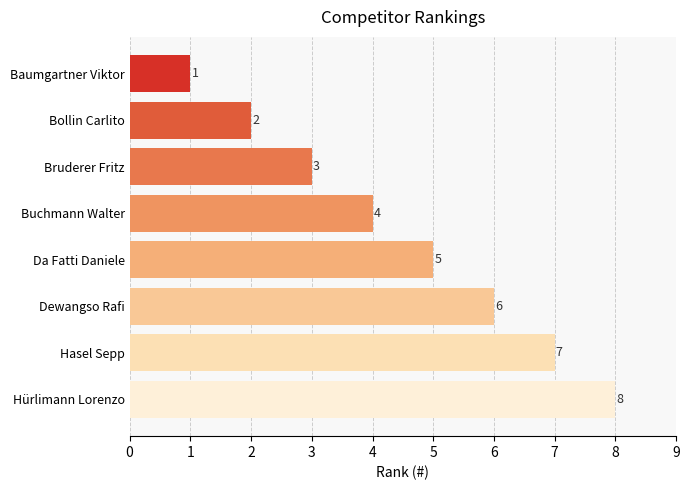

Is it true that the value at Bollin Carlito is 2?

True